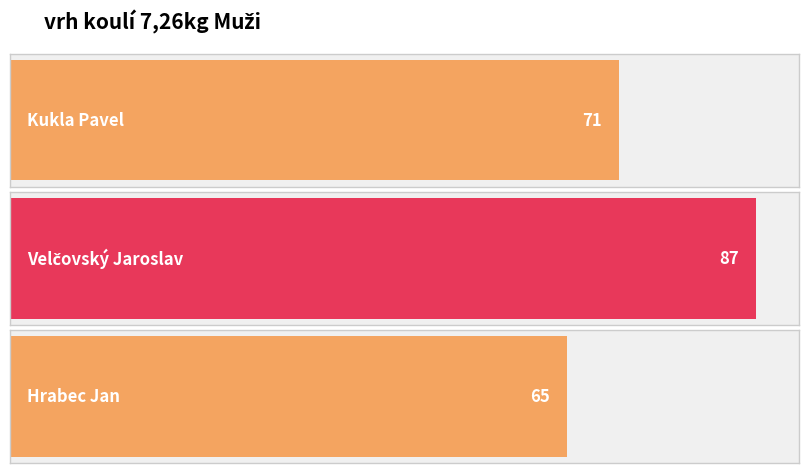

Does the chart contain any negative values?

No